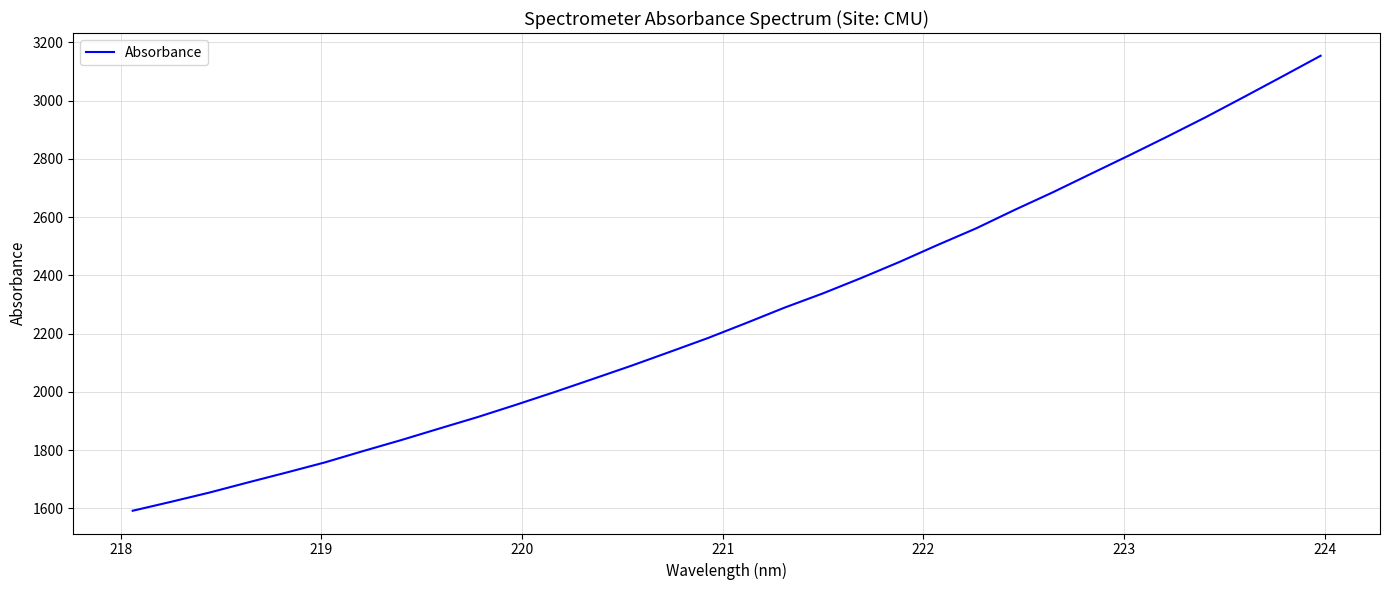

True or false: there are more than 0 points higher than both neighbors.

False